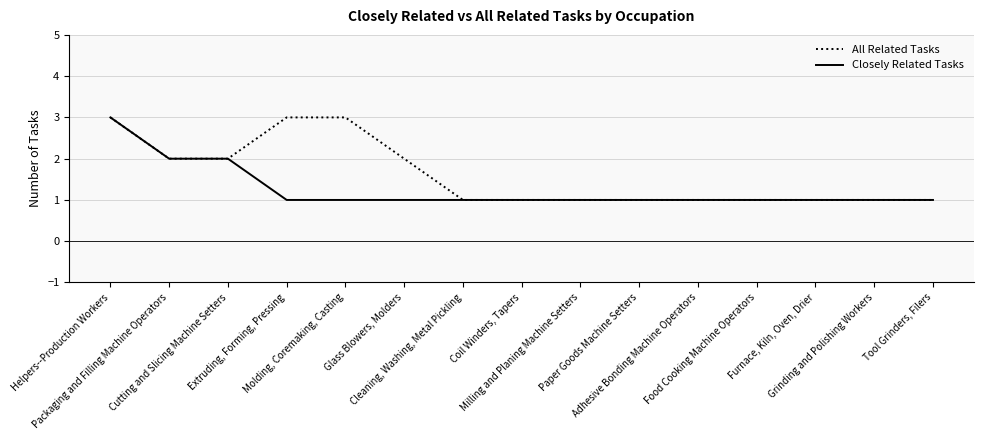

What is the maximum value for Closely Related Tasks?

3